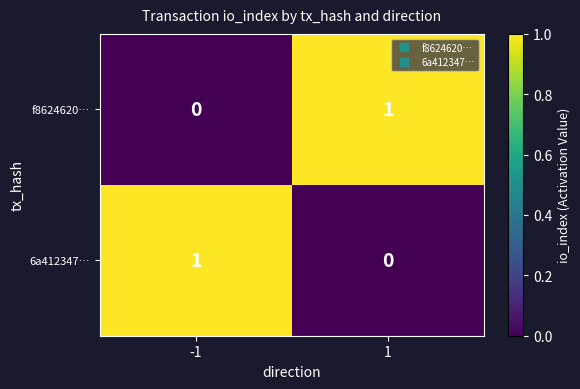

List the labels in order of 6a412347… value, smallest first.

1, -1